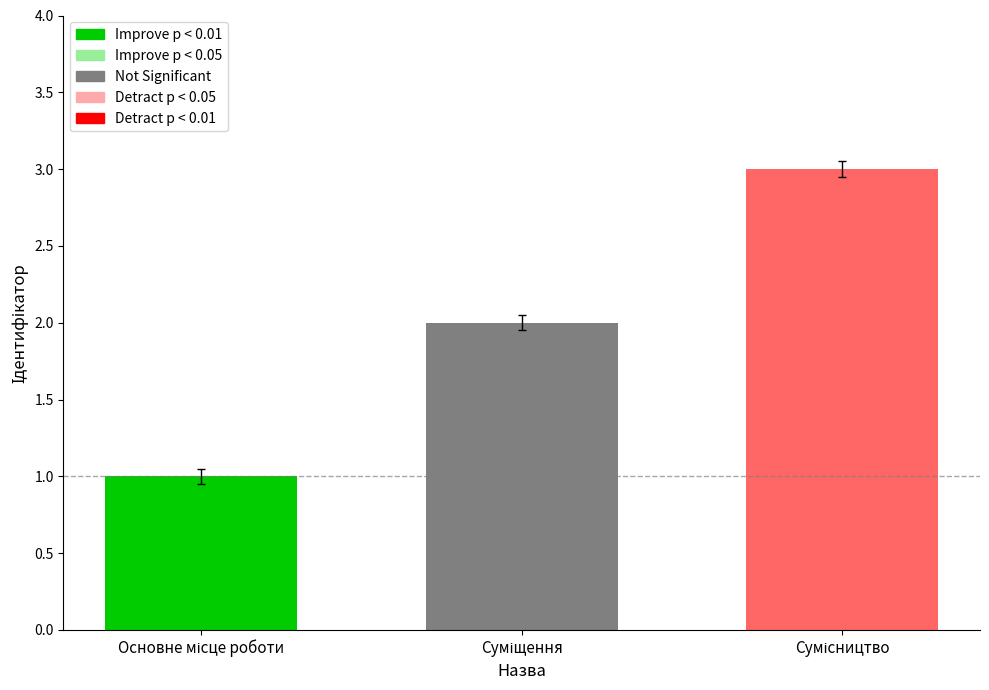

Reading left to right, list all the values displayed in this chart.

1	2	3